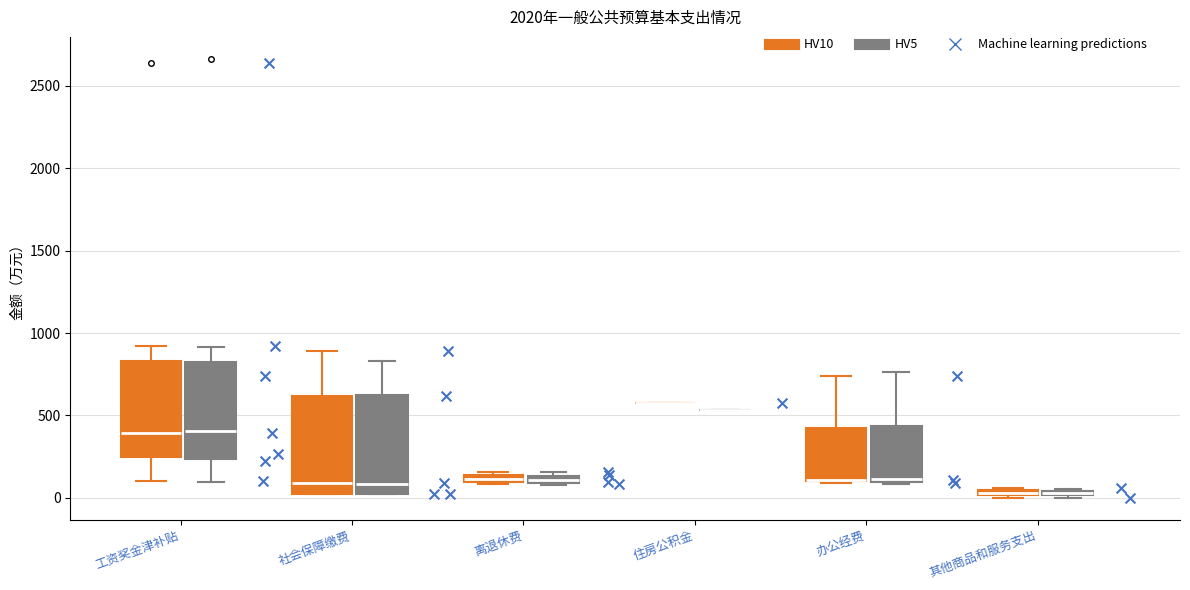

Where does the upper whisker of the box for 社会保障缴费 (HV10) end on the y-axis? The values are not printed on the chart, so give them approximately, as read against the axis.

900